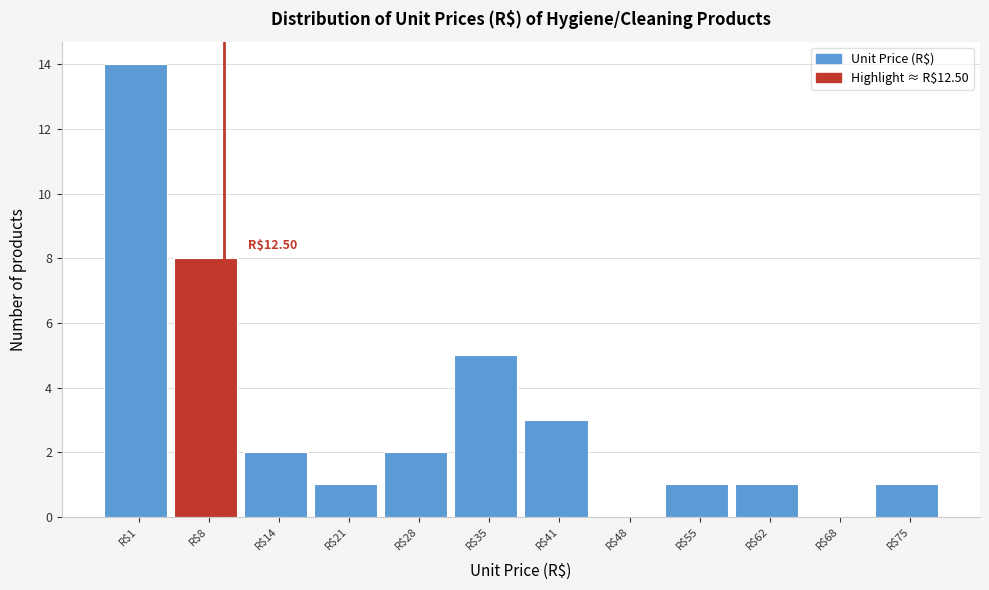

Is it true that the value at R$8 is 13?

False